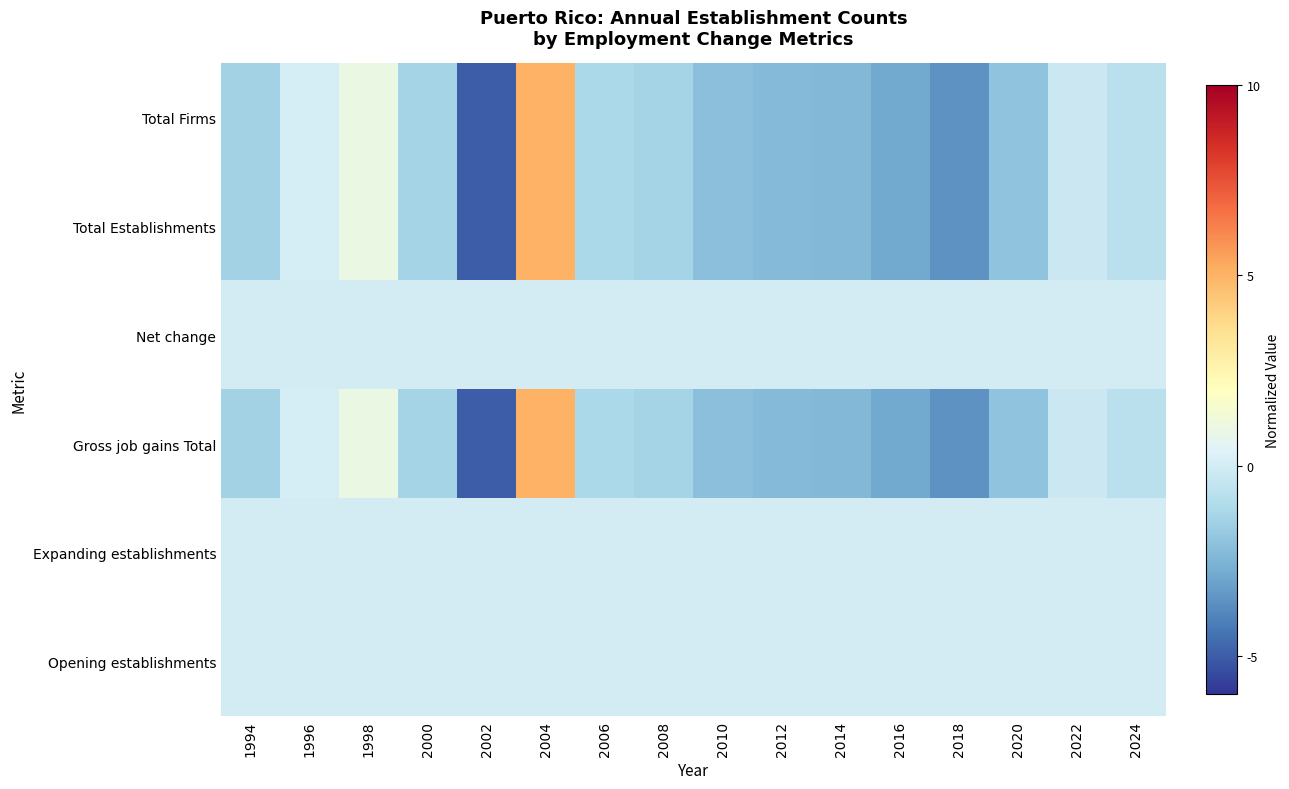

At which category is the sum across all series the highest?

2004